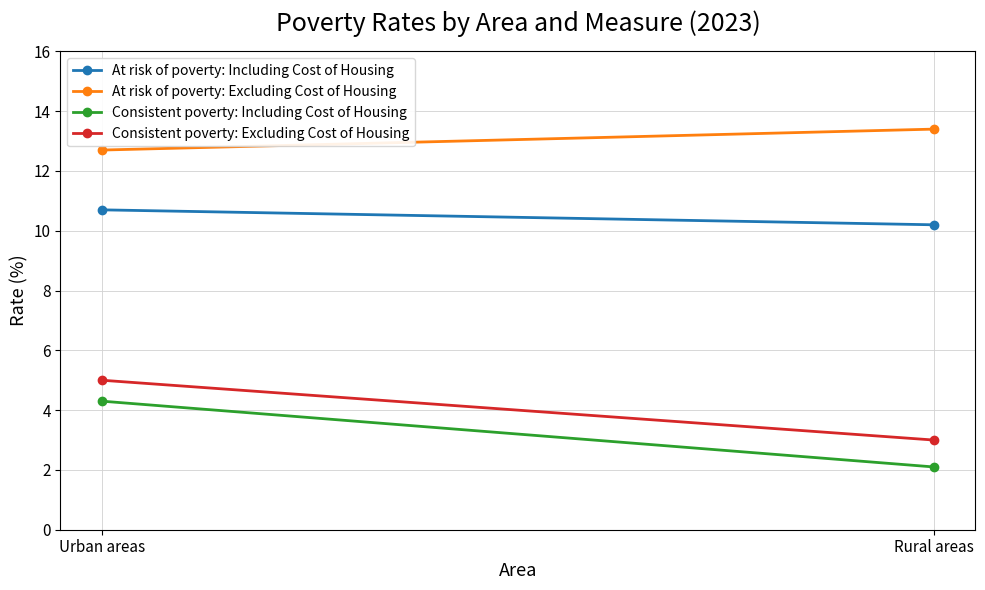

At which label is Consistent poverty: Including Cost of Housing closest to 3?

Rural areas